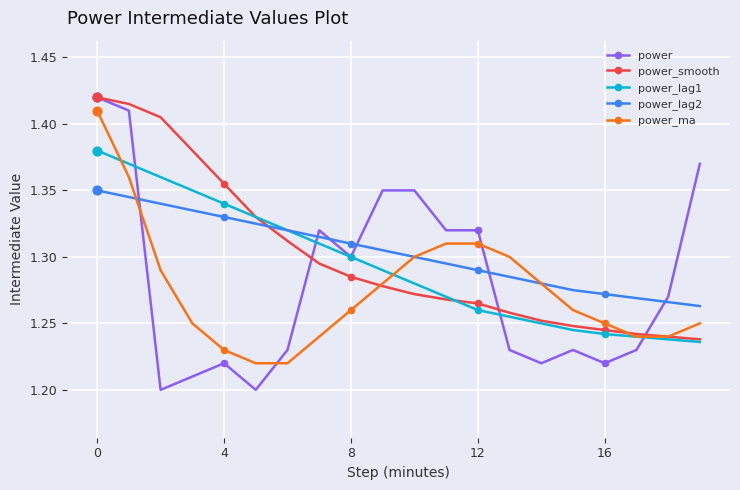

Which series has the largest range (max minus min)?

power